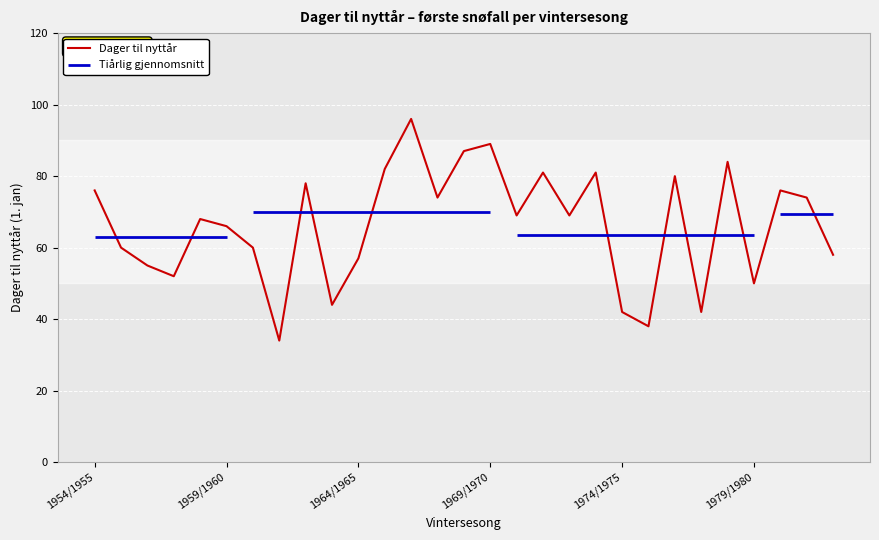

The value at 1964/1965 is 57. True or false?

True